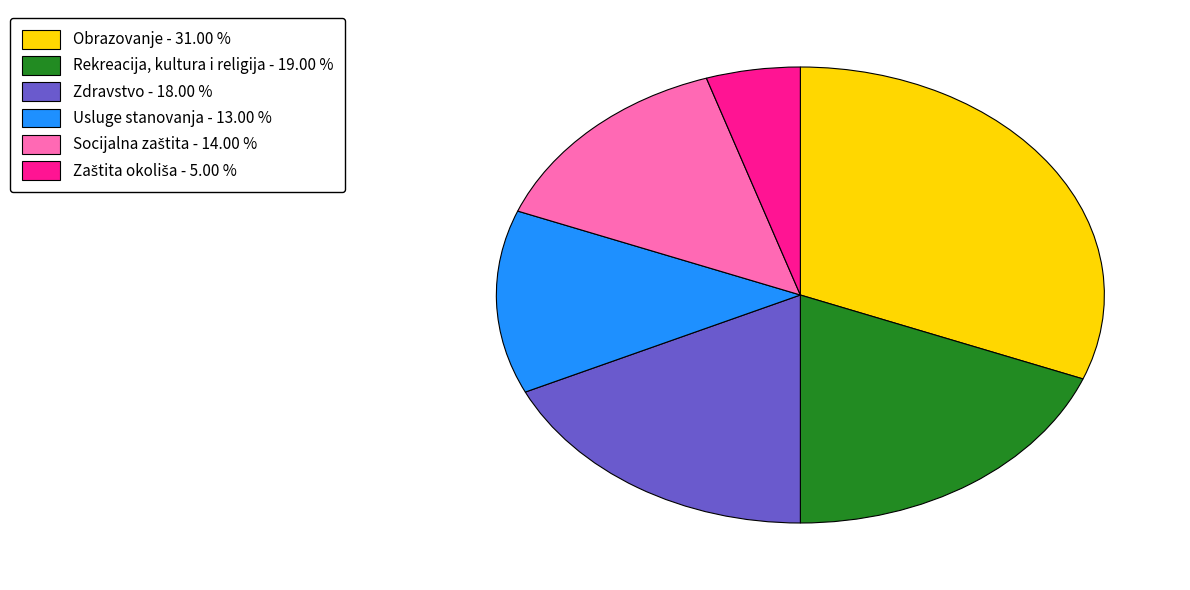

Does any single category account for the majority?

No